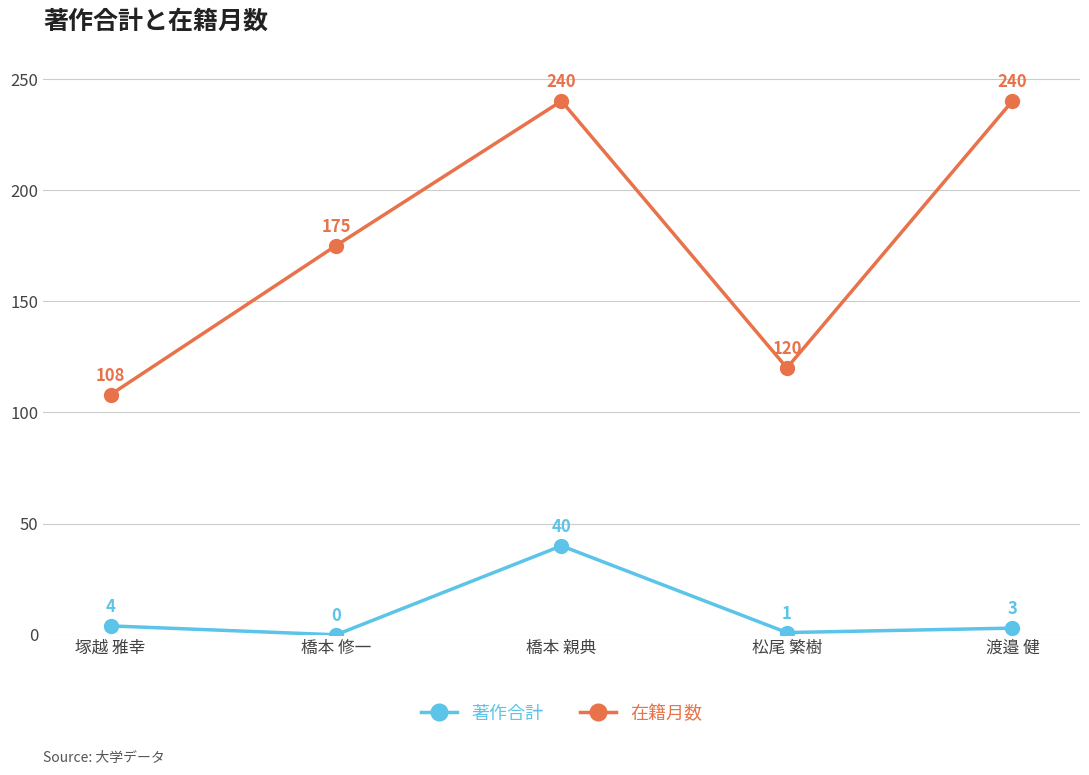

Reading left to right, transcribe all the data shown in this chart.

著作合計: 塚越 雅幸=4	橋本 修一=0	橋本 親典=40	松尾 繁樹=1	渡邉 健=3
在籍月数: 塚越 雅幸=108	橋本 修一=175	橋本 親典=240	松尾 繁樹=120	渡邉 健=240